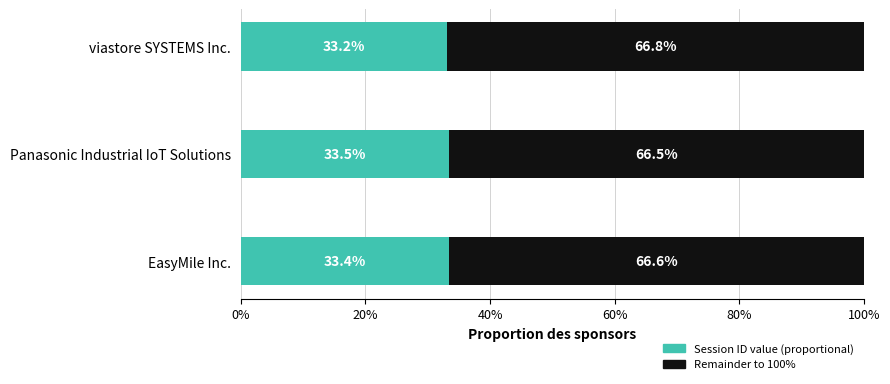

What is the total value across all series at EasyMile Inc.?

100.0